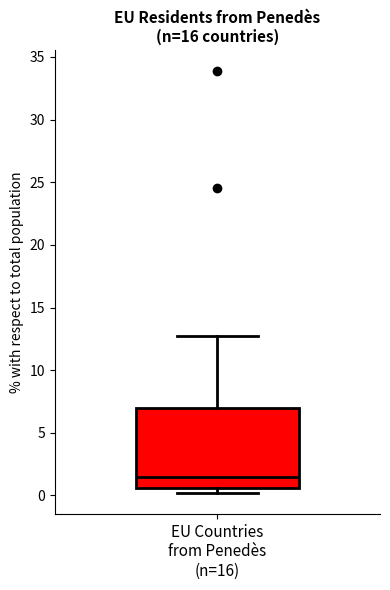

Where is the upper edge of the box for EU Countries from Penedès (n=16) on the y-axis? The values are not printed on the chart, so give them approximately, as read against the axis.

7.0